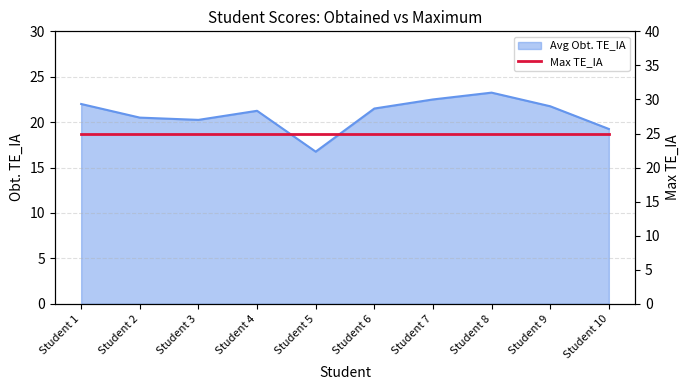

List the labels in order of value, smallest first.

Student 5, Student 10, Student 3, Student 2, Student 4, Student 6, Student 9, Student 1, Student 7, Student 8